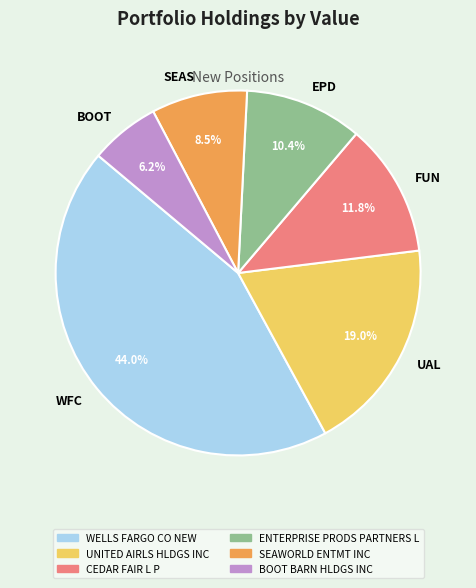

Which category has the biggest portion of the pie?

WFC